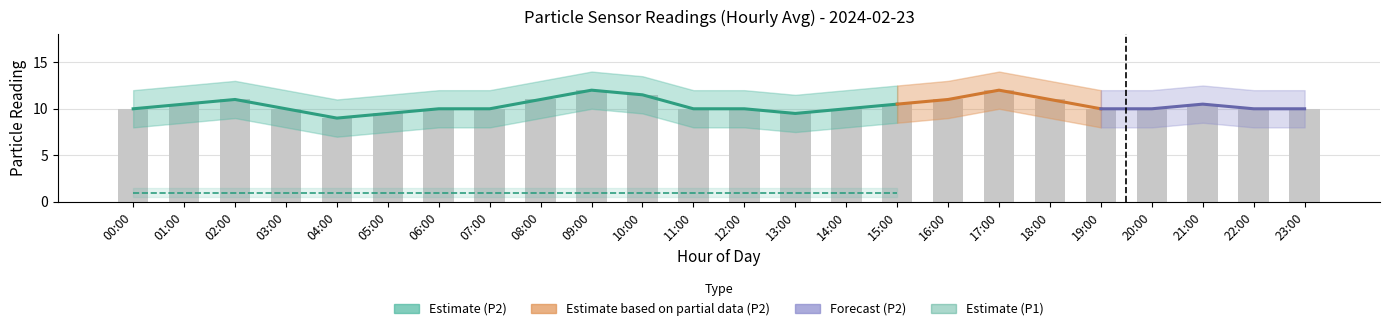

List the labels in order of value, smallest first.

04:00, 05:00, 13:00, 00:00, 03:00, 06:00, 07:00, 11:00, 12:00, 14:00, 19:00, 20:00, 22:00, 23:00, 01:00, 15:00, 21:00, 02:00, 08:00, 16:00, 18:00, 10:00, 09:00, 17:00